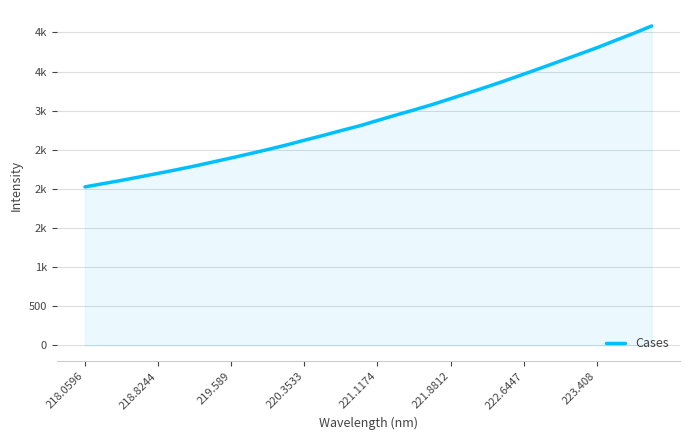

Does the chart display data point markers on the line(s)?

No